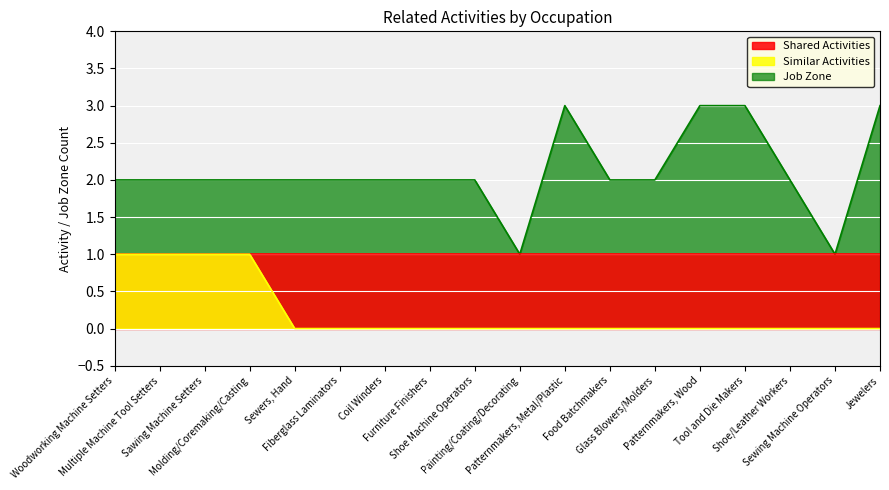

Reading right to left, extract all data points from this chart.

Similar Activities: 0	0	0	0	0	0	0	0	0	0	0	0	0	0	1	1	1	1
Job Zone: 3	1	2	3	3	2	2	3	1	2	2	2	2	2	2	2	2	2